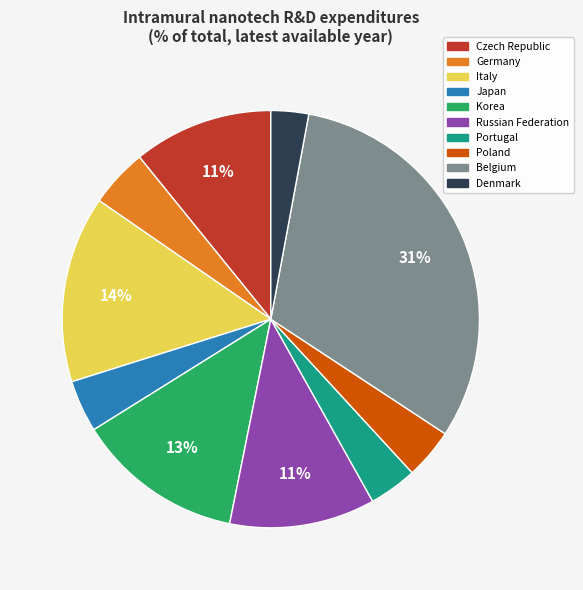

Count the number of slices in the pie.

10